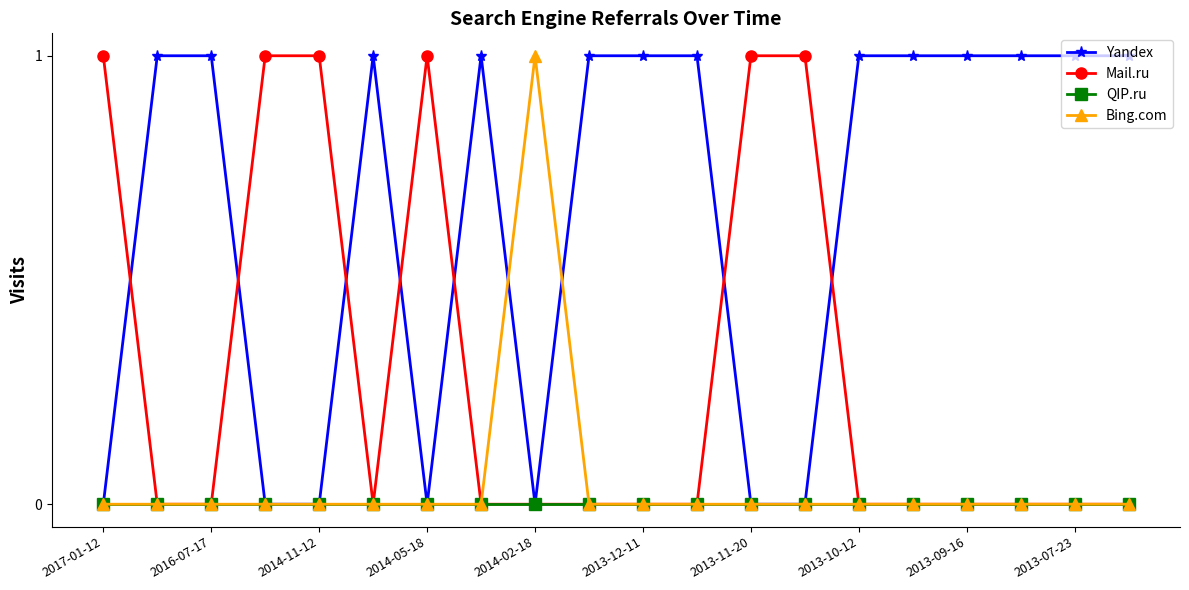

Which series has the largest total across all categories?

Yandex